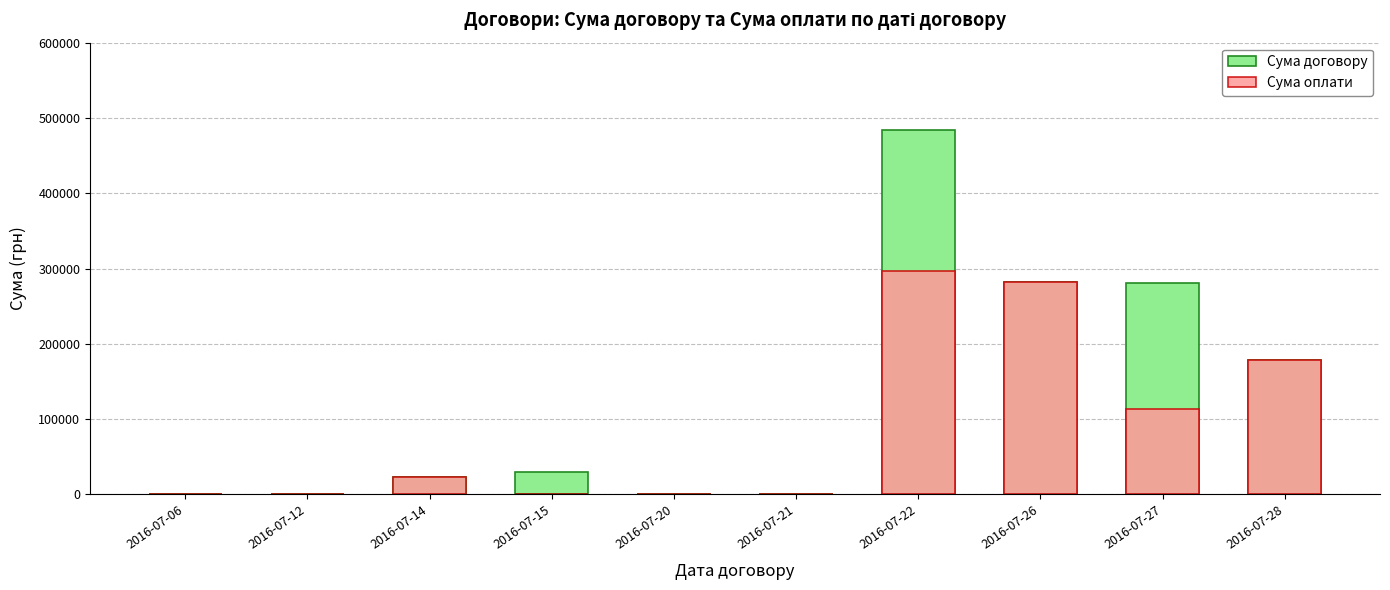

Which category has the highest value across all series?

2016-07-22